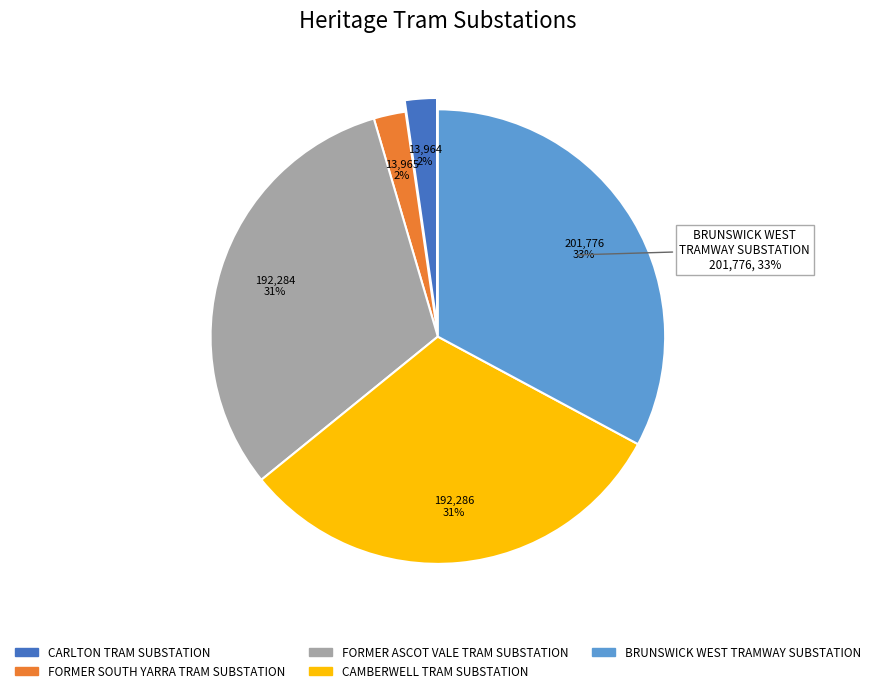

To the nearest percent, what is the combined percentage of CARLTON TRAM SUBSTATION and BRUNSWICK WEST TRAMWAY SUBSTATION?

35%